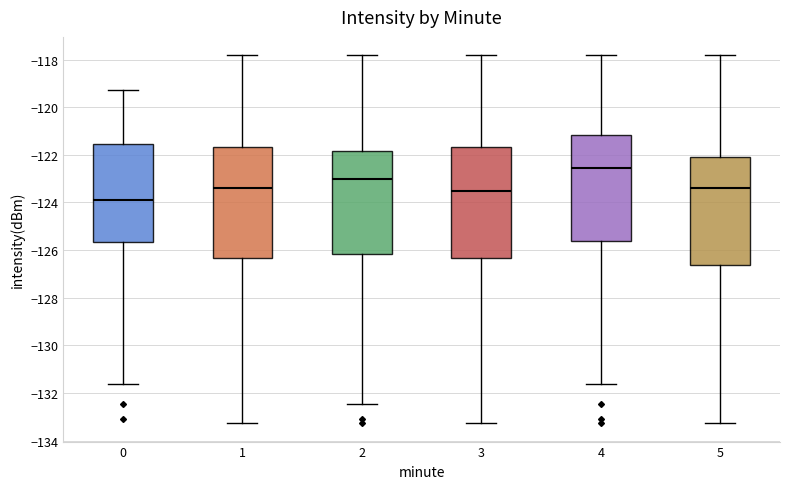

Reading left to right, transcribe this box plot: for each box, give where its median line is, the range the box spans, and where its two whiskers end, as read against the y-axis. The values are not printed on the chart, so give them approximately, as read against the axis.

0: median -124.0, box -125.6 to -121.6, whiskers -131.6 to -119.2
1: median -123.4, box -126.4 to -121.6, whiskers -133.2 to -117.8
2: median -123.0, box -126.2 to -121.8, whiskers -132.4 to -117.8
3: median -123.6, box -126.4 to -121.6, whiskers -133.2 to -117.8
4: median -122.6, box -125.6 to -121.2, whiskers -131.6 to -117.8
5: median -123.4, box -126.6 to -122.0, whiskers -133.2 to -117.8